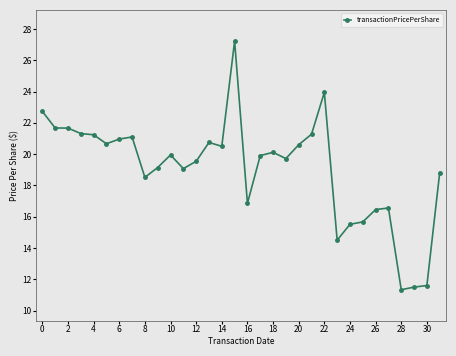

What is the minimum value shown in the chart?

11.3